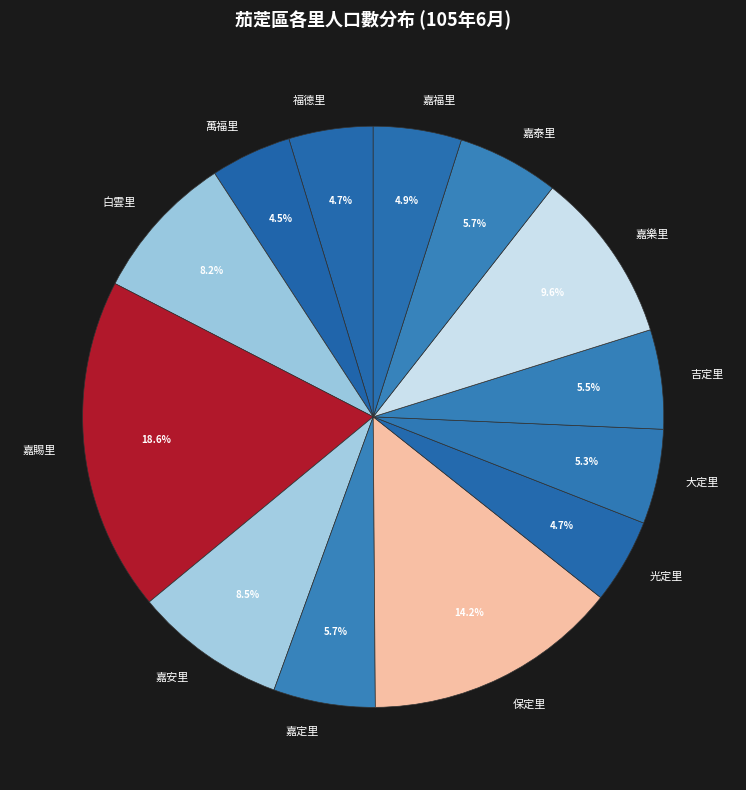

How many slices are in this pie chart?

13